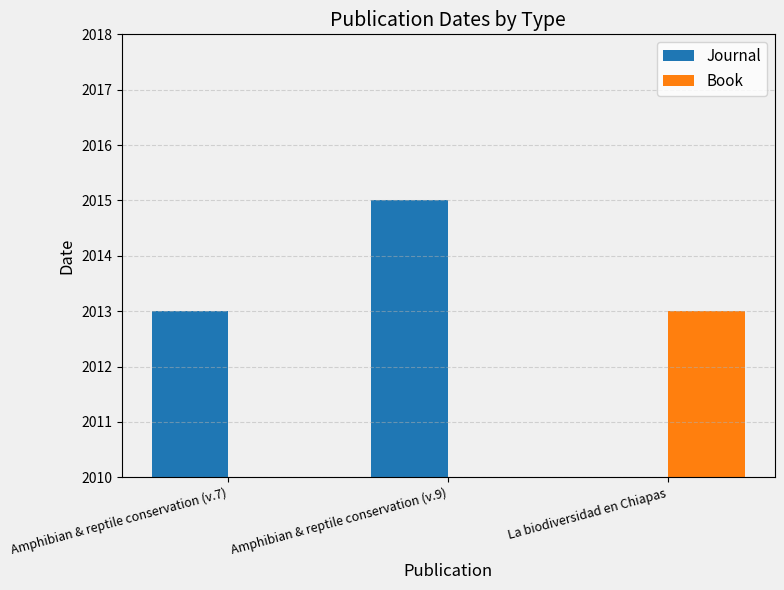

What is the label of the 2nd bar from the right?

Amphibian & reptile conservation (v.9)